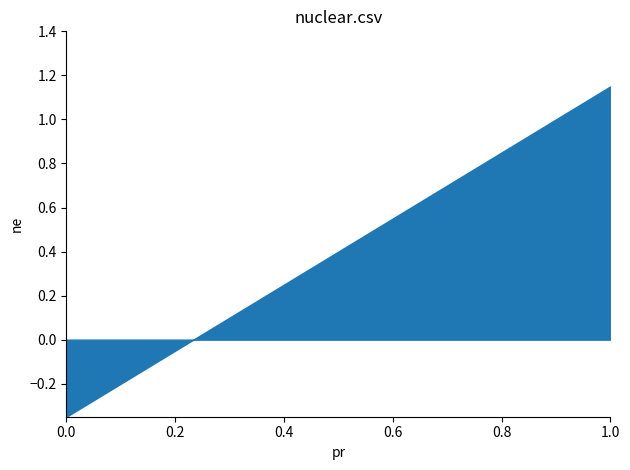

What is the difference between the maximum and minimum values?

1.5